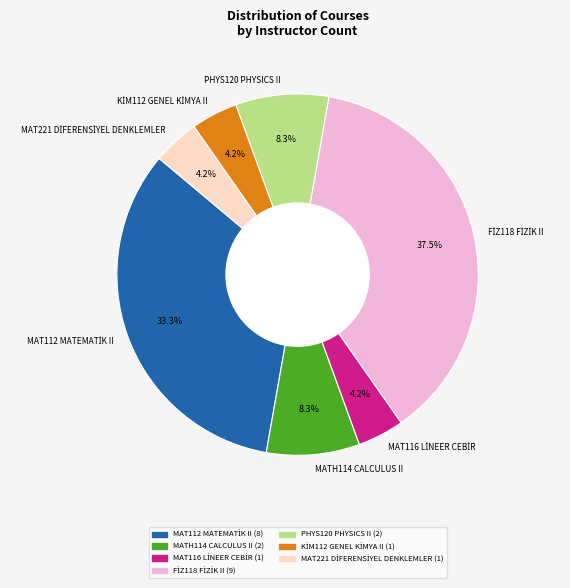

What percentage is NOT represented by MATH114 CALCULUS II?

91.7%